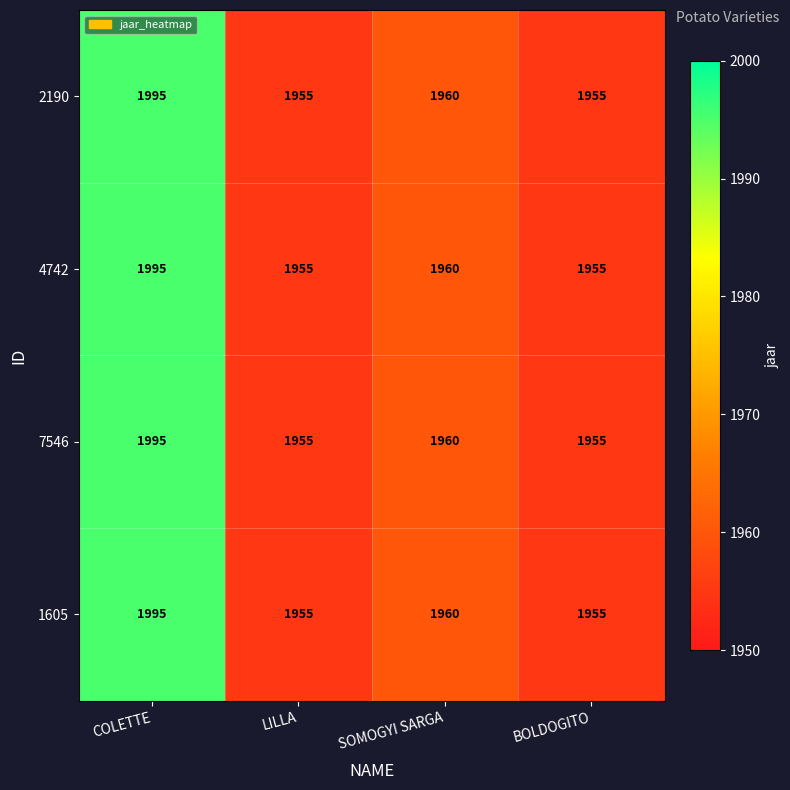

What is the minimum value shown in the chart?

1955